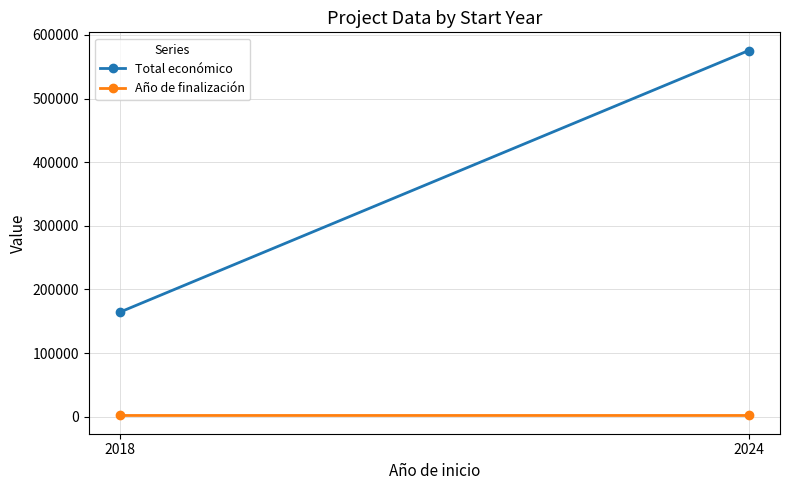

How many categories are shown in the chart?

2